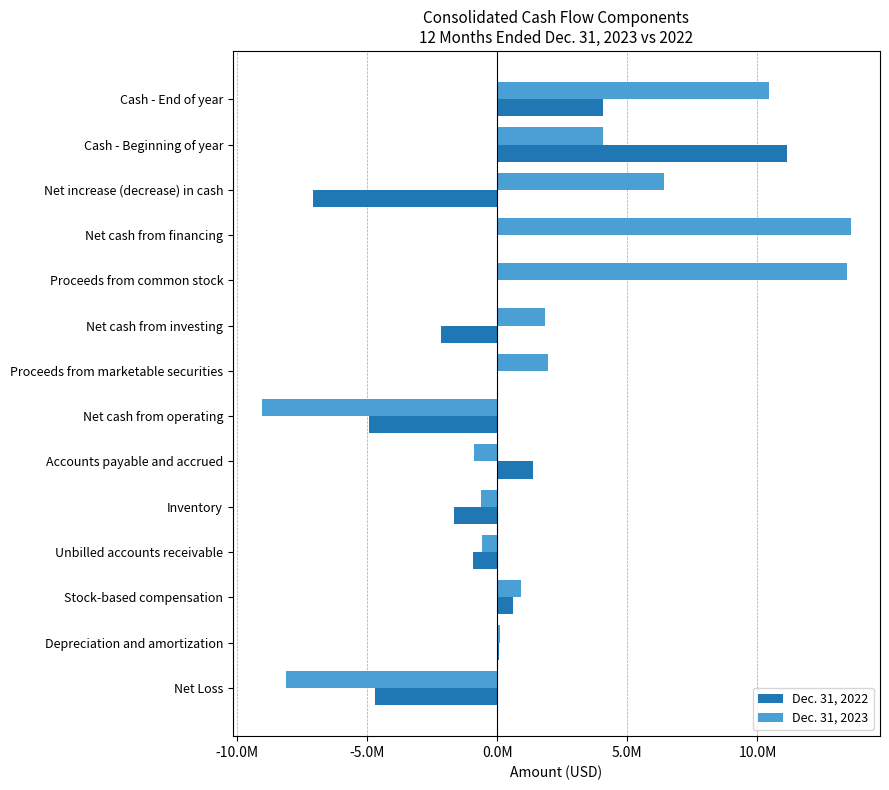

What are all the series names shown in the legend?

Dec. 31, 2022, Dec. 31, 2023